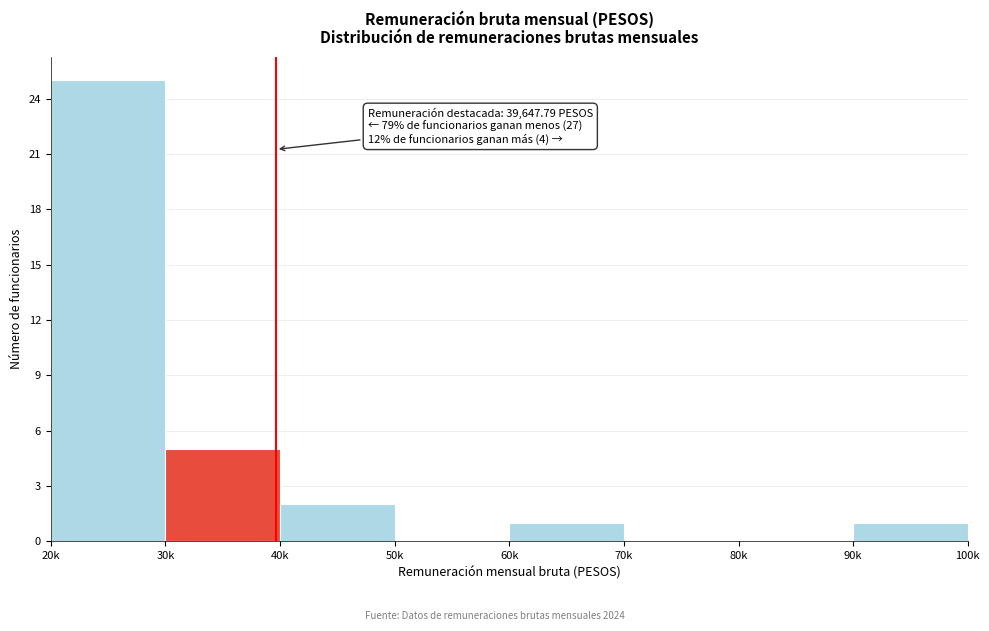

Reading left to right, list all the values displayed in this chart.

20k=25	30k=5	40k=2	50k=0	60k=1	70k=0	80k=0	90k=1